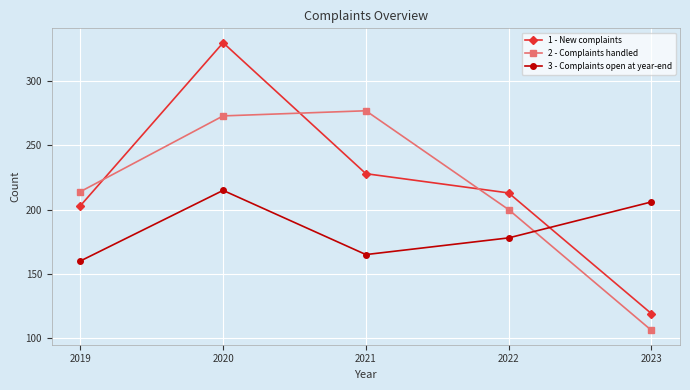

Is it true that 2 - Complaints handled equals 90 at 2022?

False